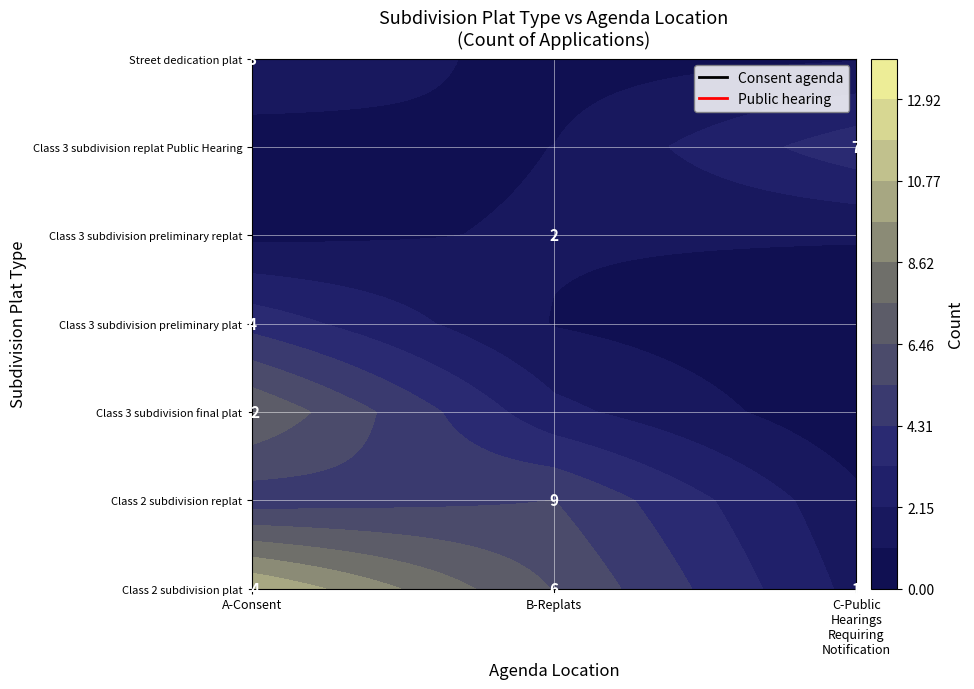

Which series changed the most between A-Consent and B-Replats?

Class 3 subdivision final plat